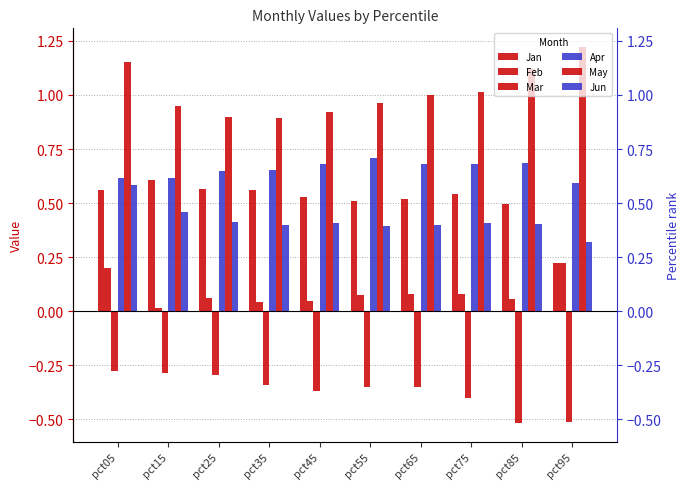

Rank the series by their maximum value, from lowest to highest.

Mar, Feb, Jun, Jan, Apr, May